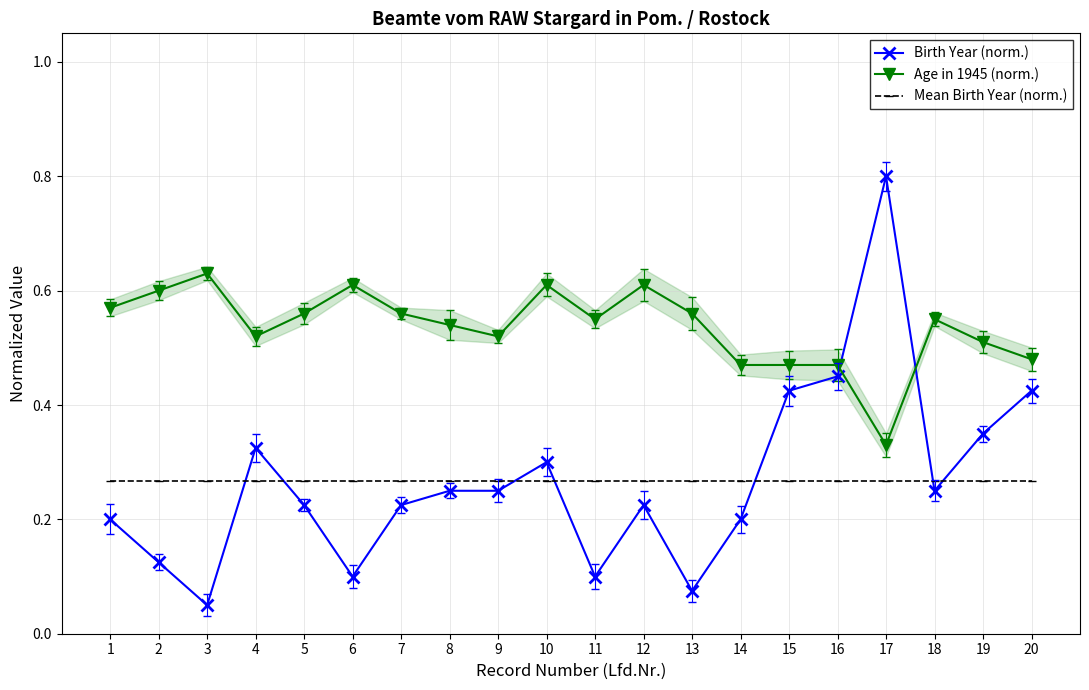

The Mean Birth Year (norm.) series shows 0.3 at 17. True or false?

True